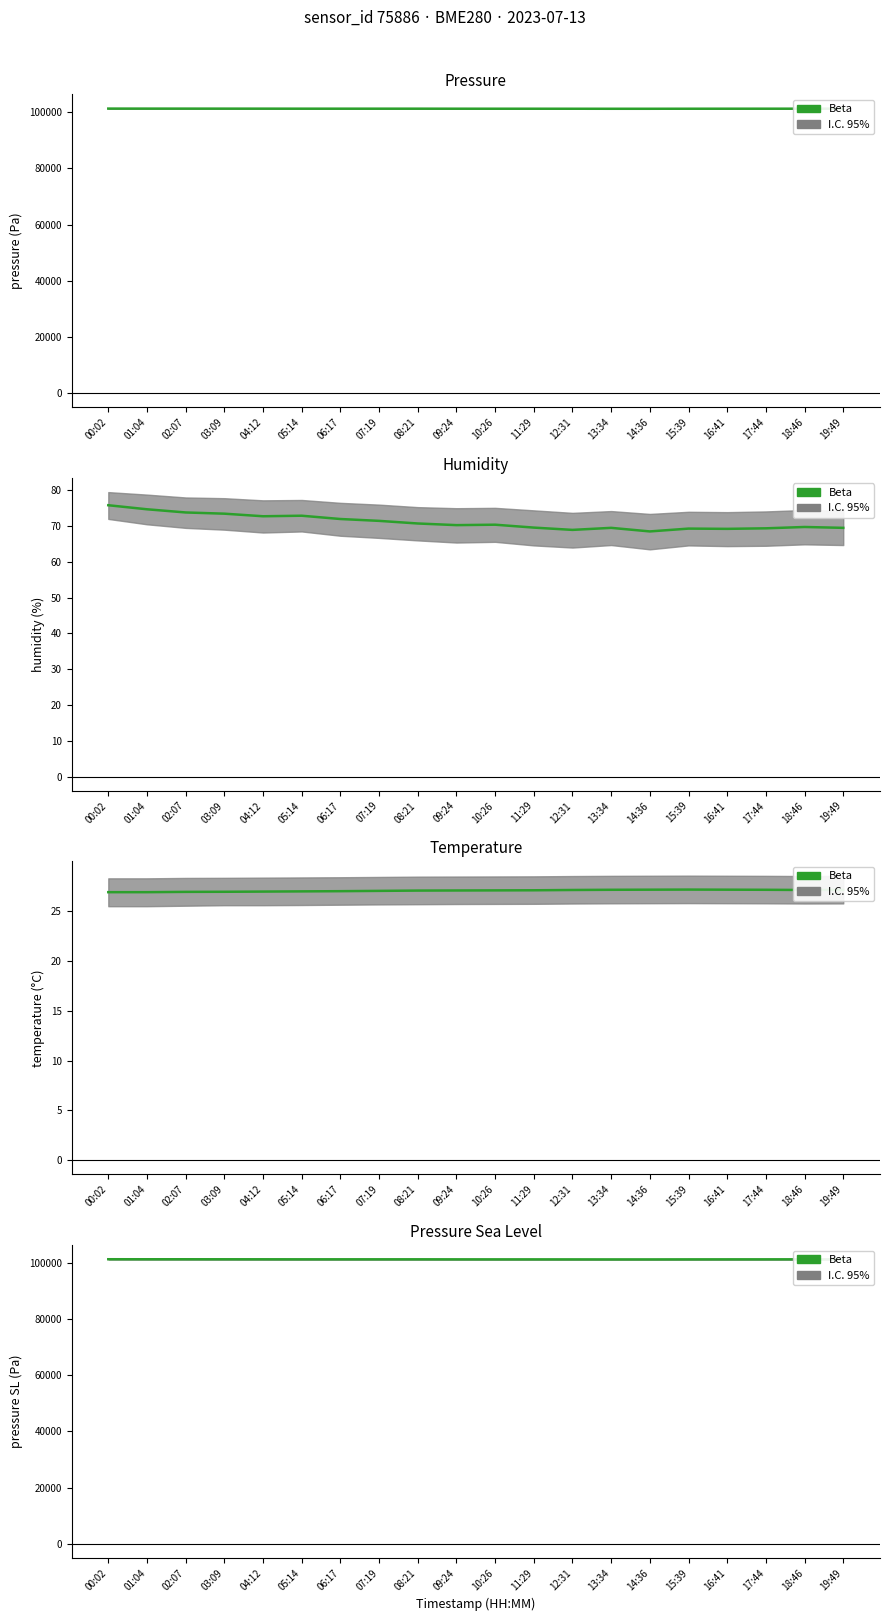

Between 16:41 and 18:46, which is larger?

18:46